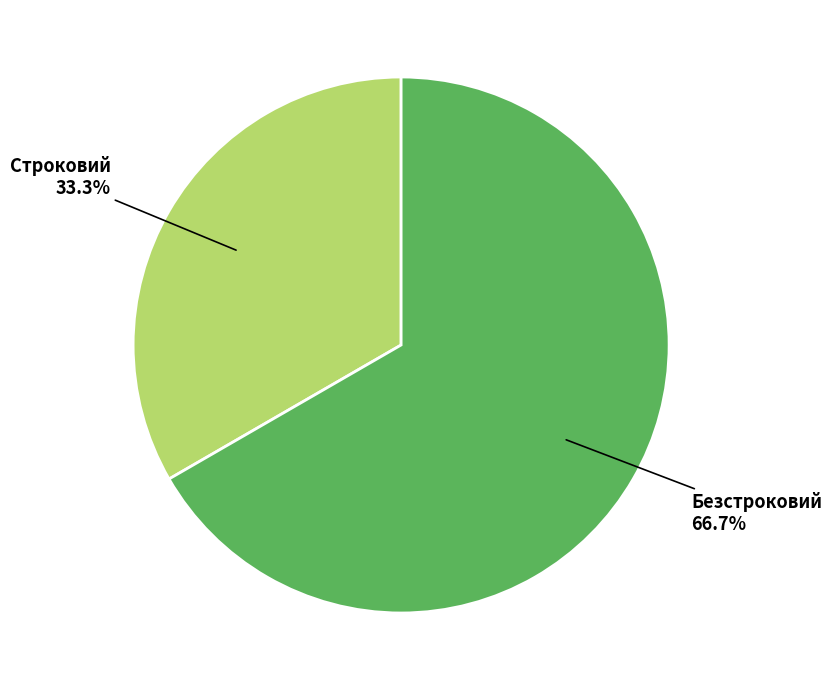

What percentage is the Безстроковий slice, to the nearest percent?

67%